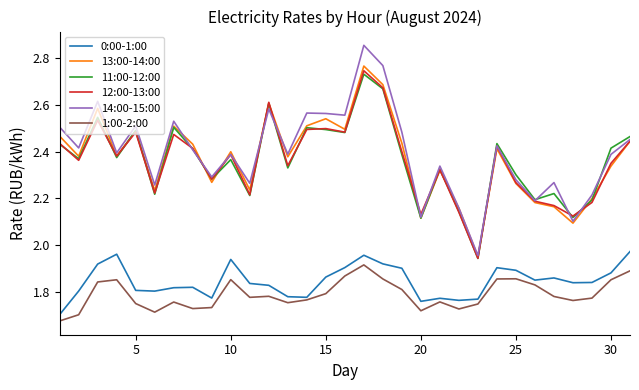

How many lines are shown in the chart?

6